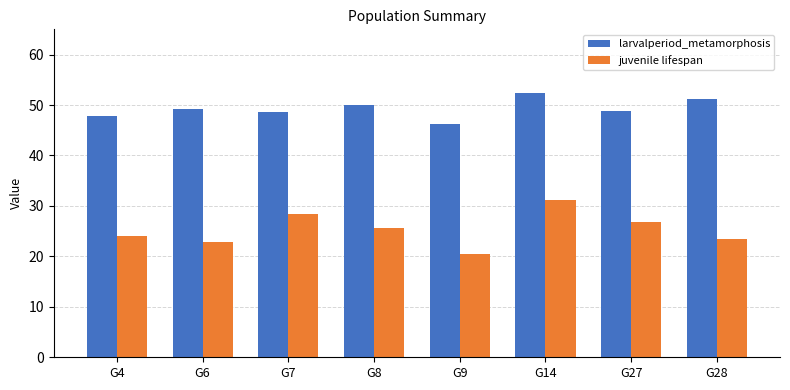

List the series in order of their overall mean, lowest first.

juvenile lifespan, larvalperiod_metamorphosis